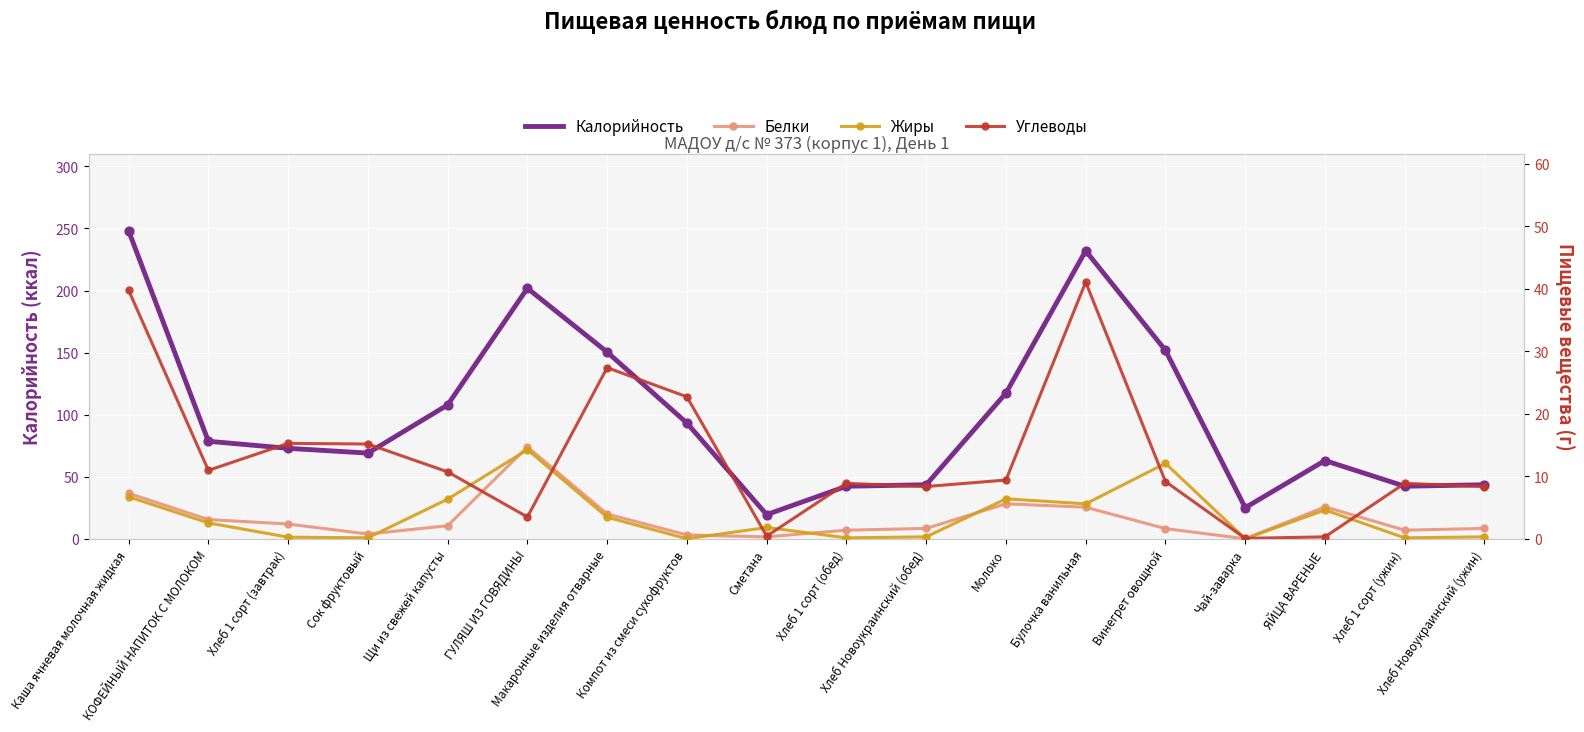

What are all the series names shown in the legend?

Калорийность, Белки, Жиры, Углеводы